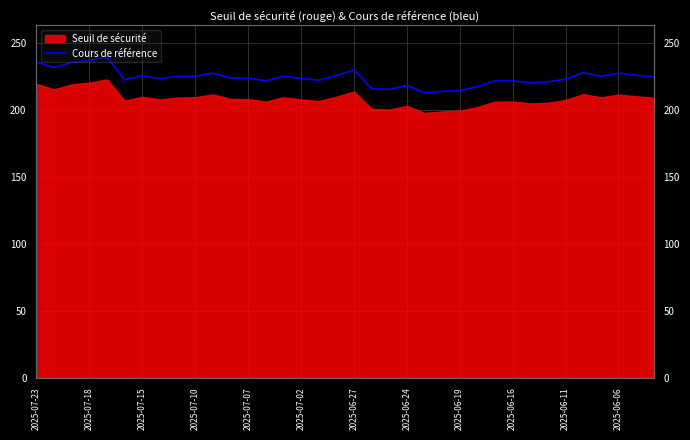

What is the label of the 27th point from the right?

2025-07-10